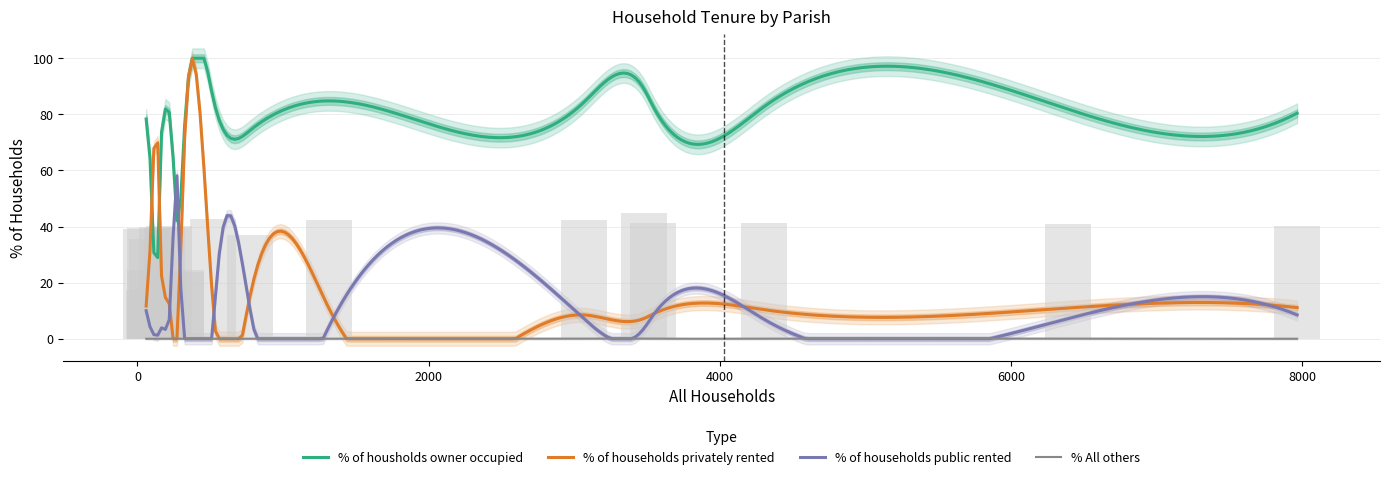

The value of % All others at Crichel is 0.0. True or false?

True